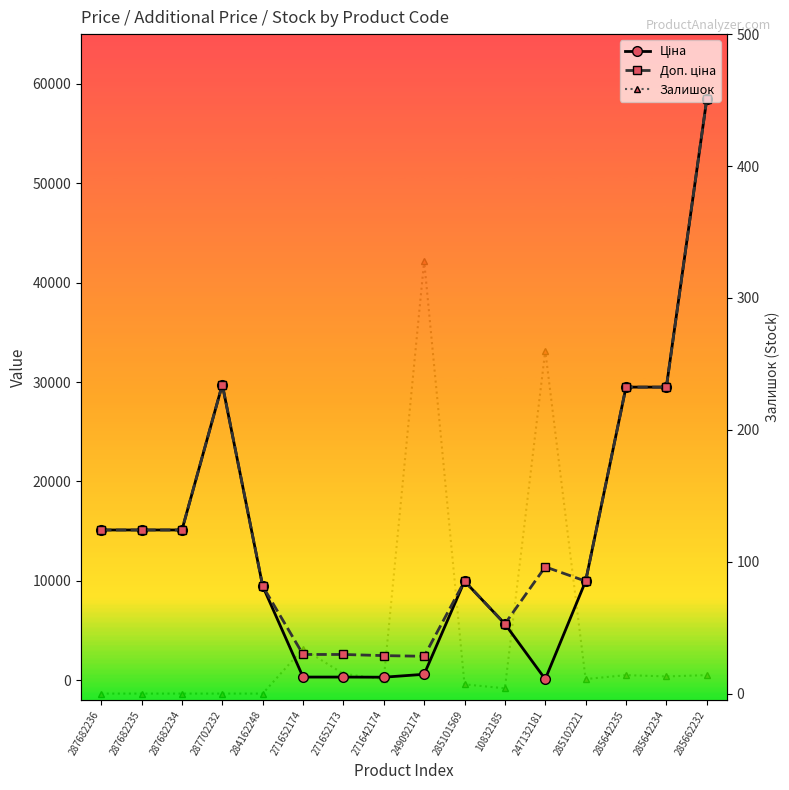

What is the difference between the highest and lowest values at 287682235?

15120.0